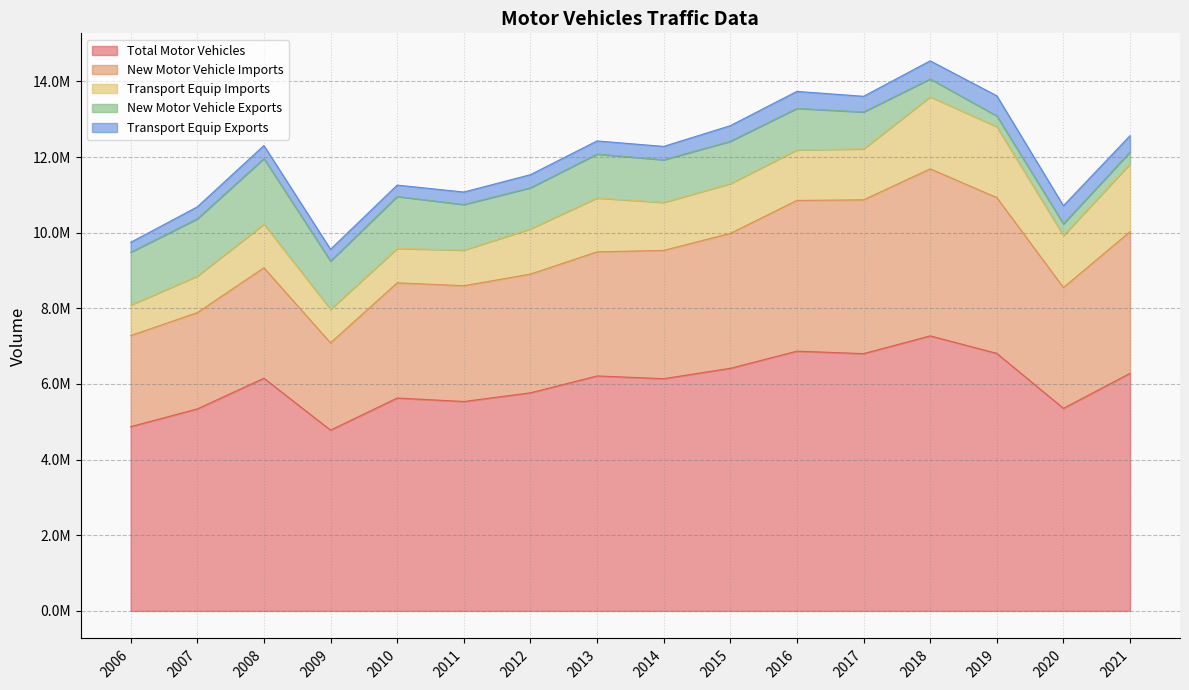

True or false: New Motor Vehicle Imports and Transport Equip Imports intersect in this chart.

False